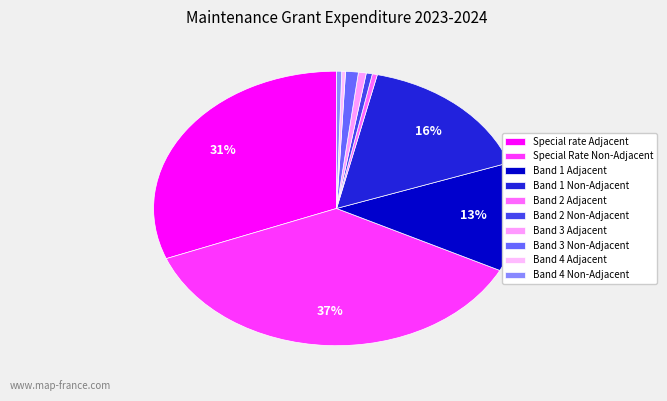

Does any single category account for the majority?

No